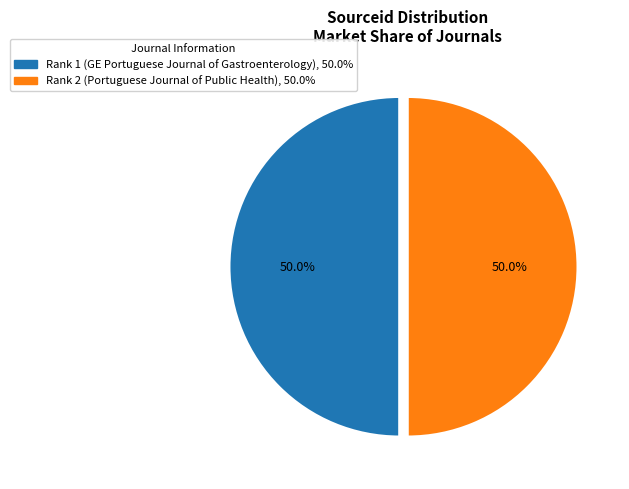

What is the total percentage of Rank 1 (GE Portuguese Journal of Gastroenterology) and Rank 2 (Portuguese Journal of Public Health)?

100.0%